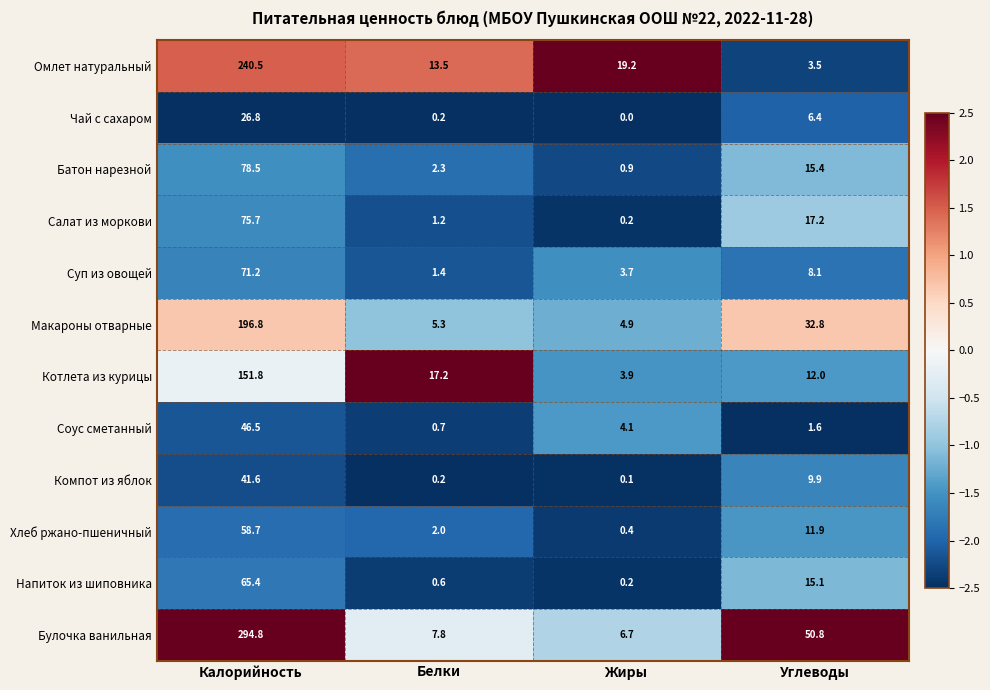

Is the value of Суп из овощей at Калорийность greater than the value of Омлет натуральный at Белки?

Yes